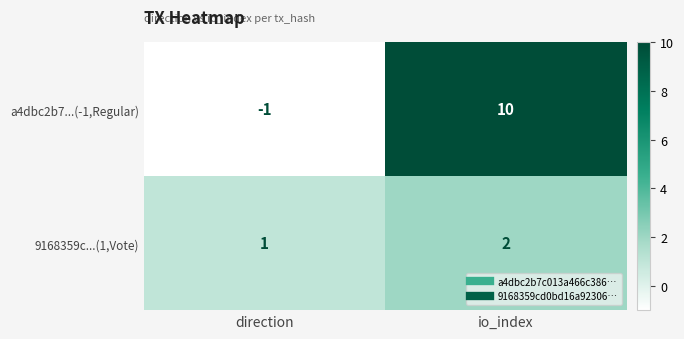

How many data points in a4dbc2b7...(-1,Regular) are less than 10?

1